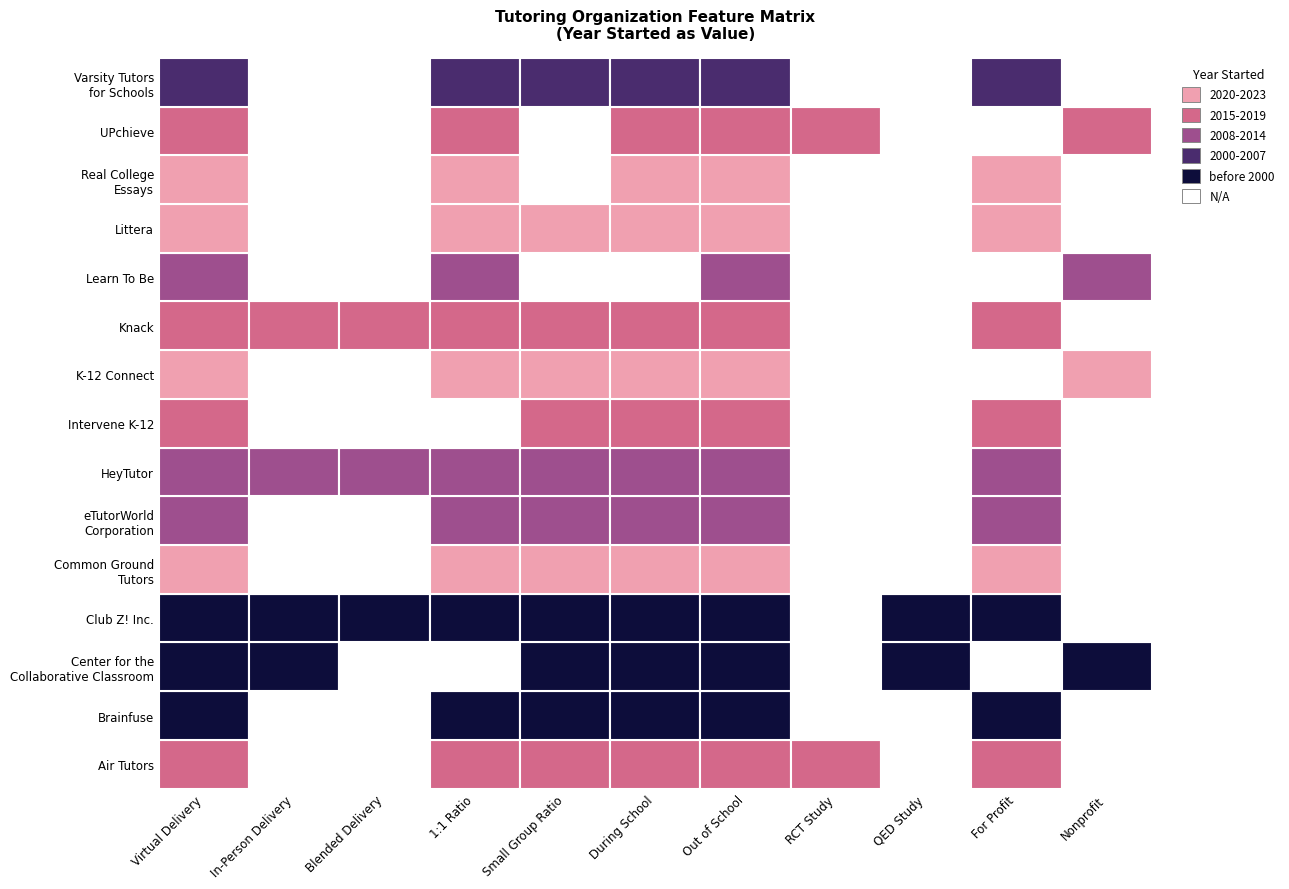

What is the maximum value shown in the chart?

2023